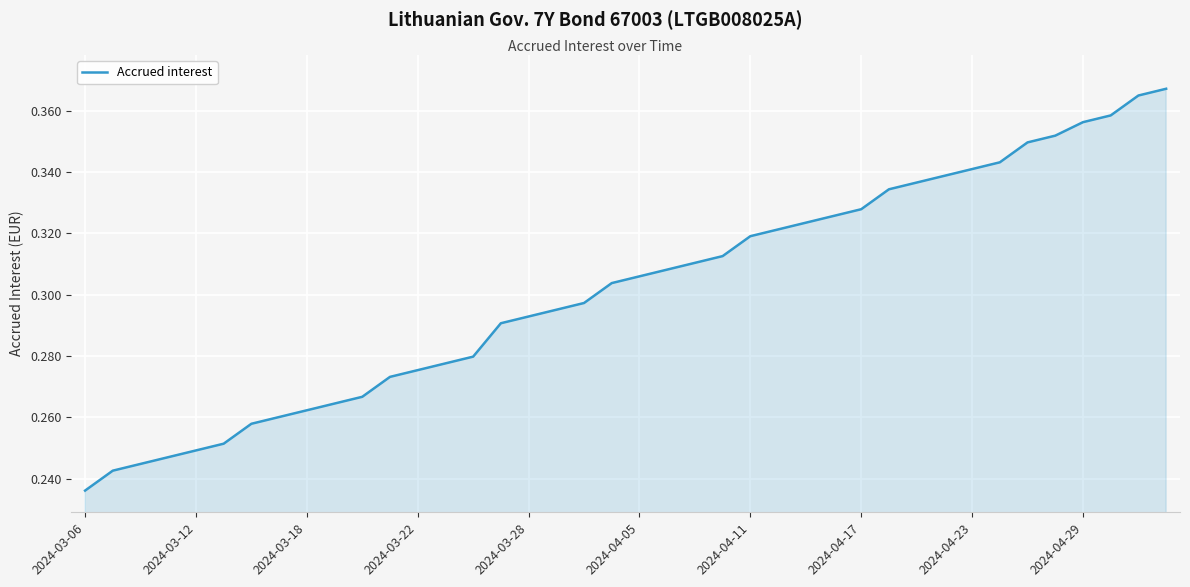

How many lines are shown in the chart?

1